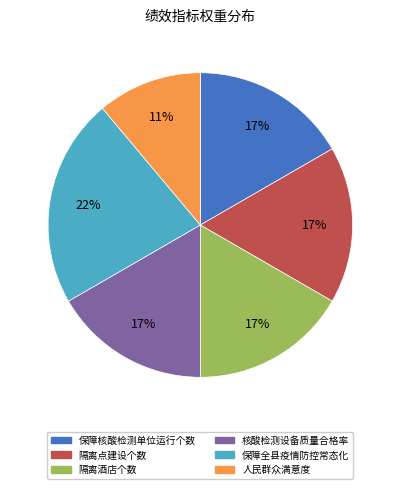

To the nearest percent, what is the difference between the largest and smallest slice percentages?

11%